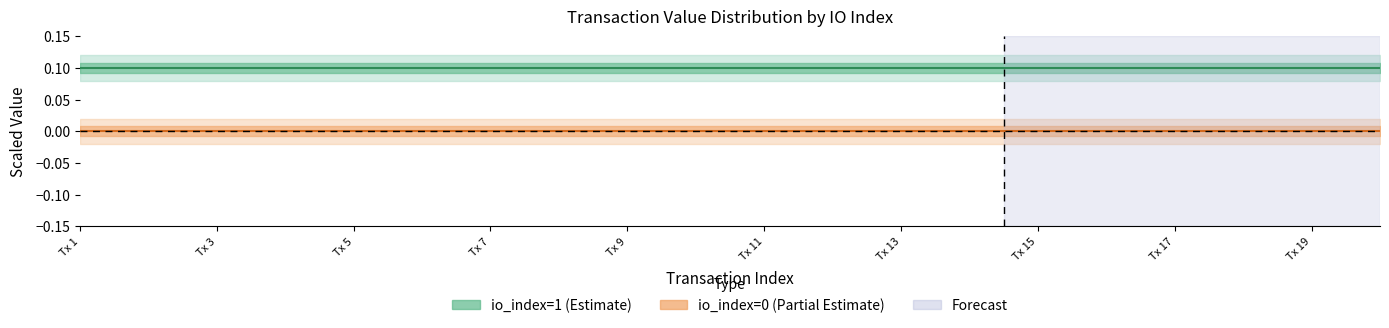

Between 15 and Tx 15, which is larger?

15